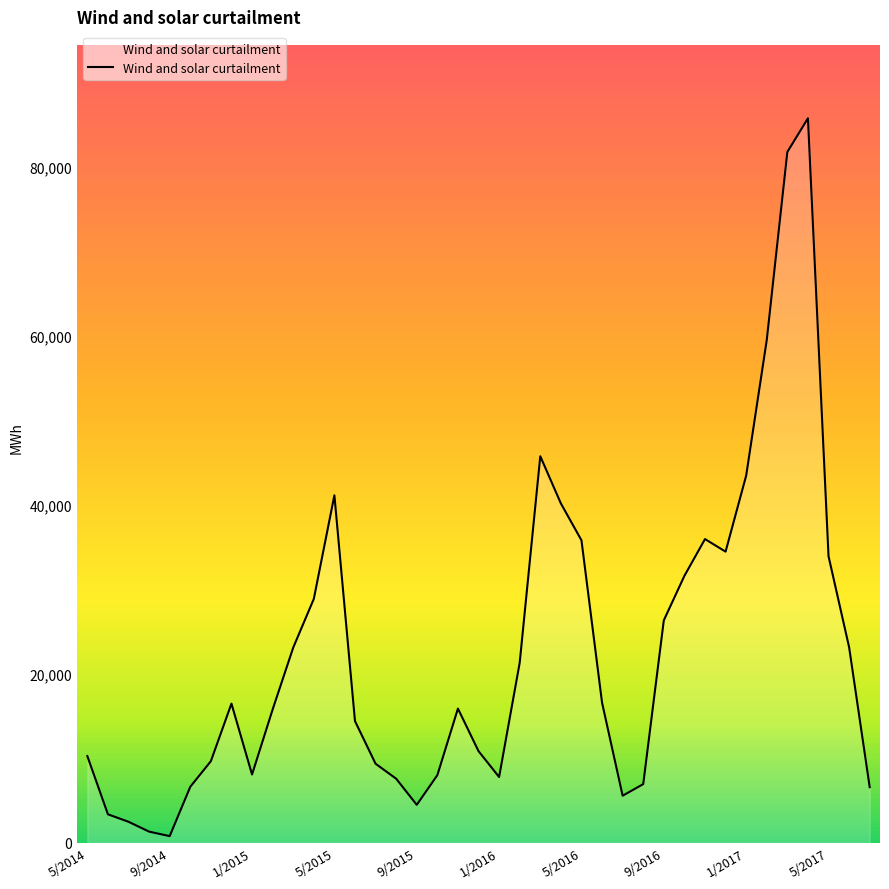

Count the number of categories in the chart.

39